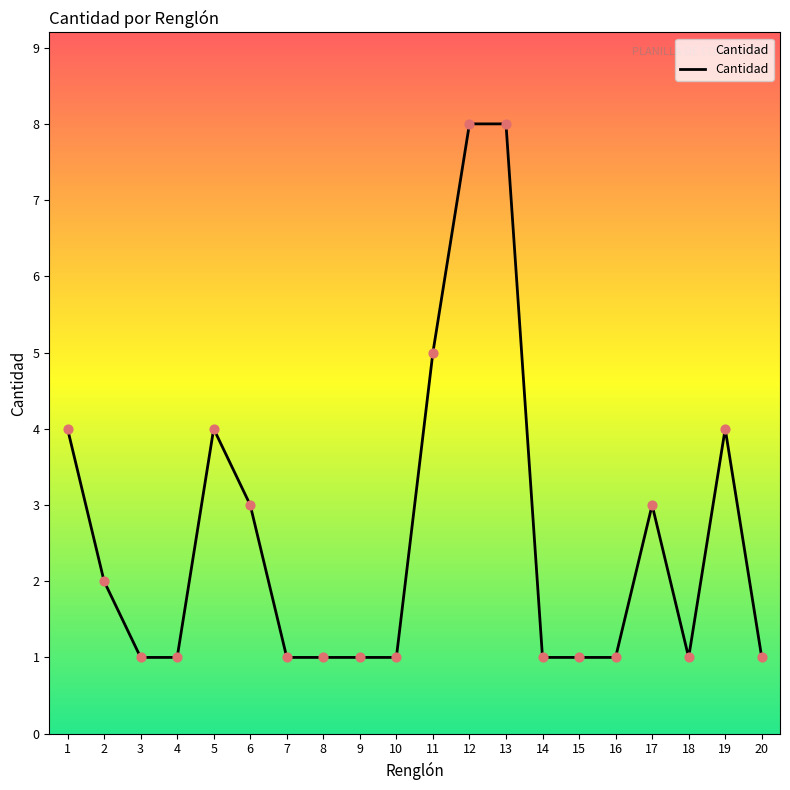

What is the change in value from 1 to 11?

+1